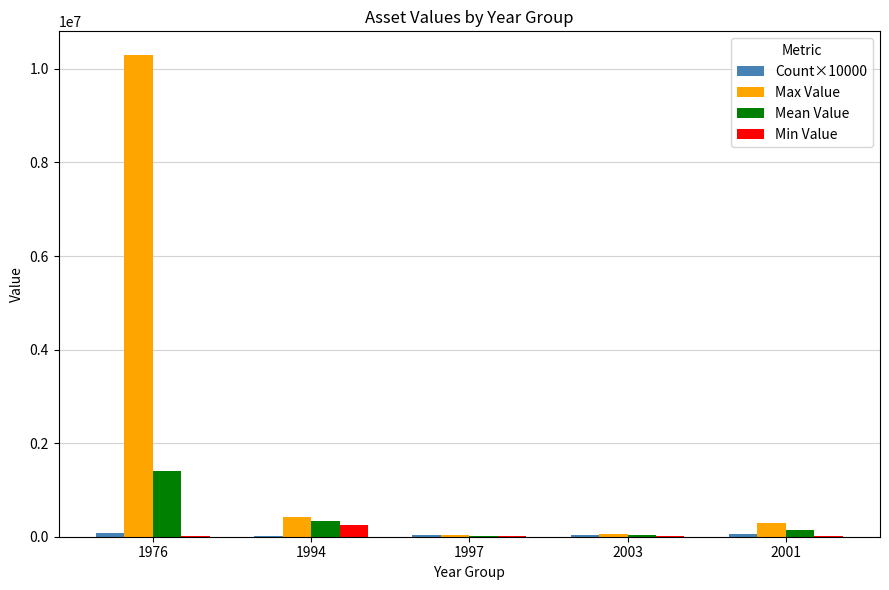

Which series has the widest spread of values?

Max Value